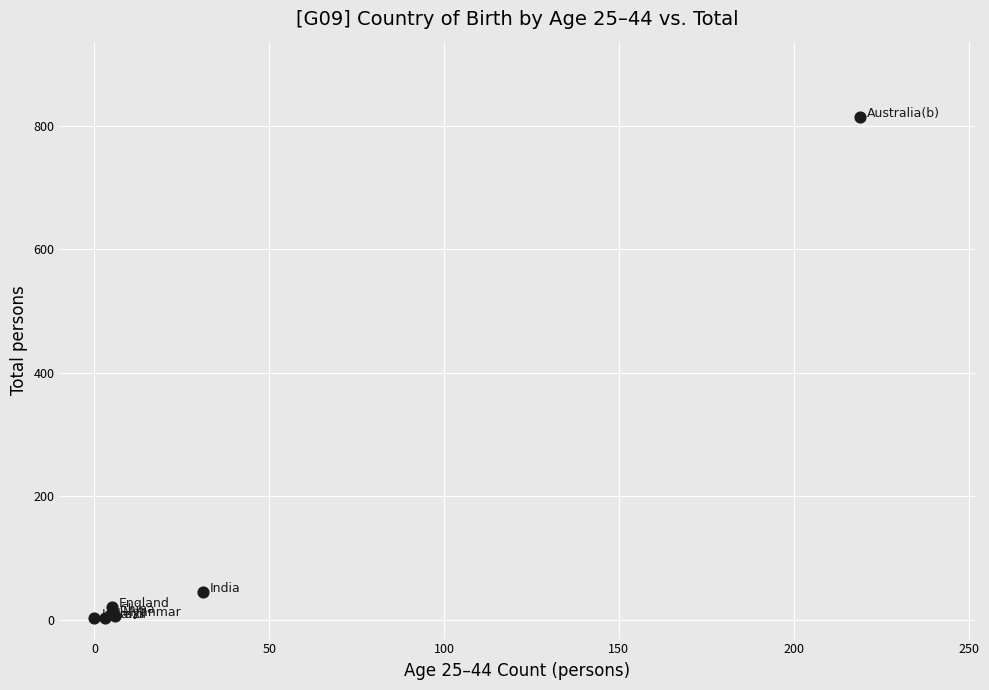

What Y value in the scatter plot is closest to 408?

45